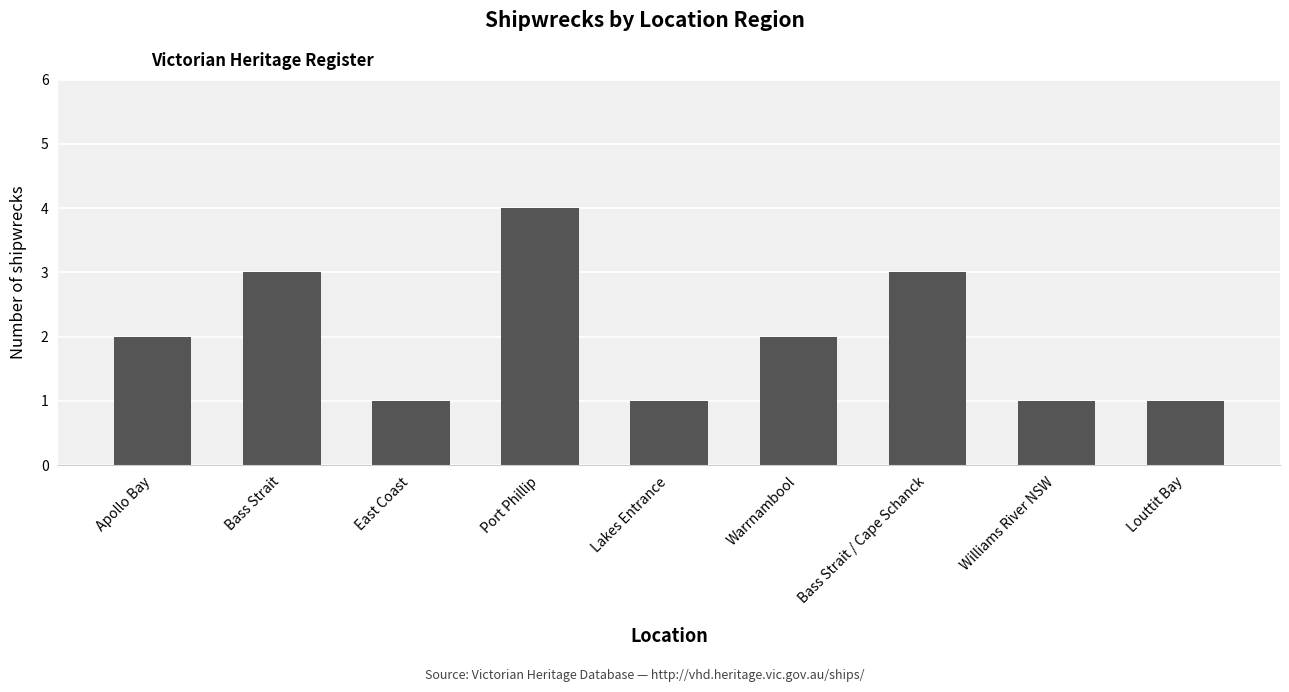

Is it true that the value at Bass Strait is 4?

False